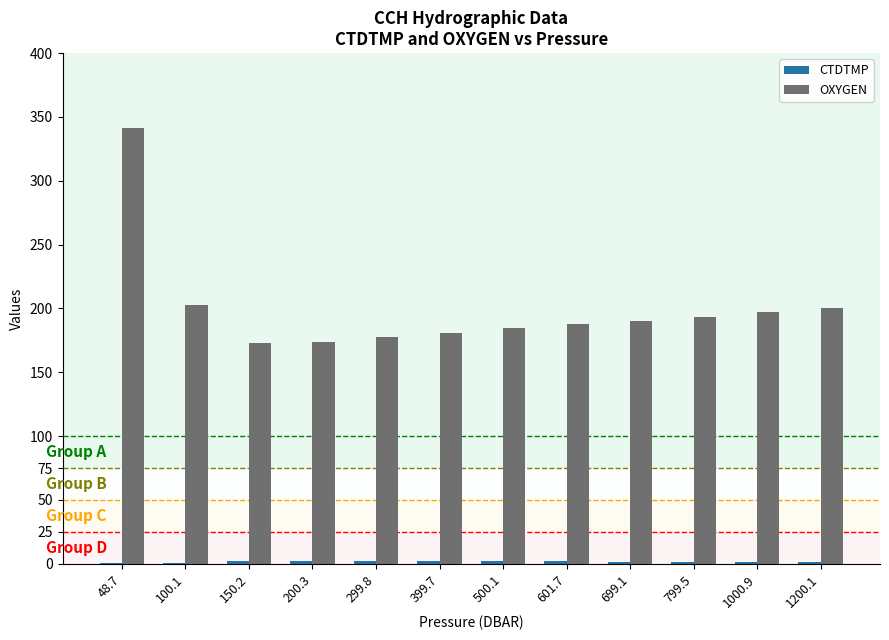

What is the maximum value shown in the chart?

341.0